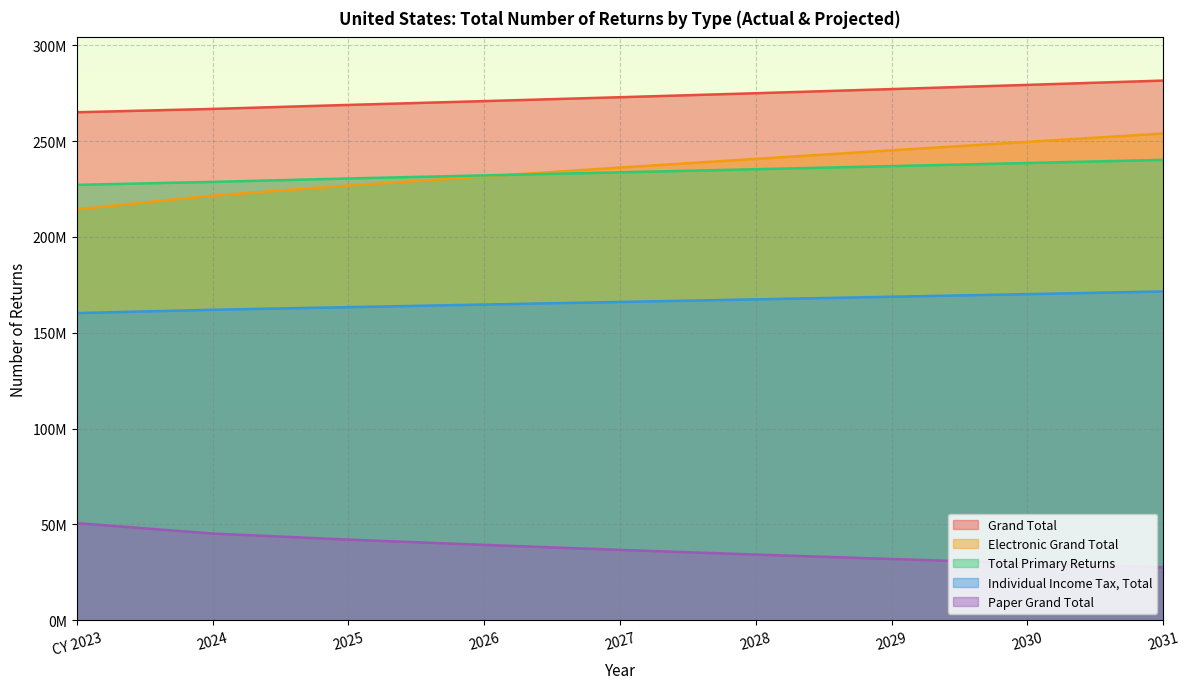

What is the difference between the maximum and minimum values in the Paper Grand Total series?

23050250